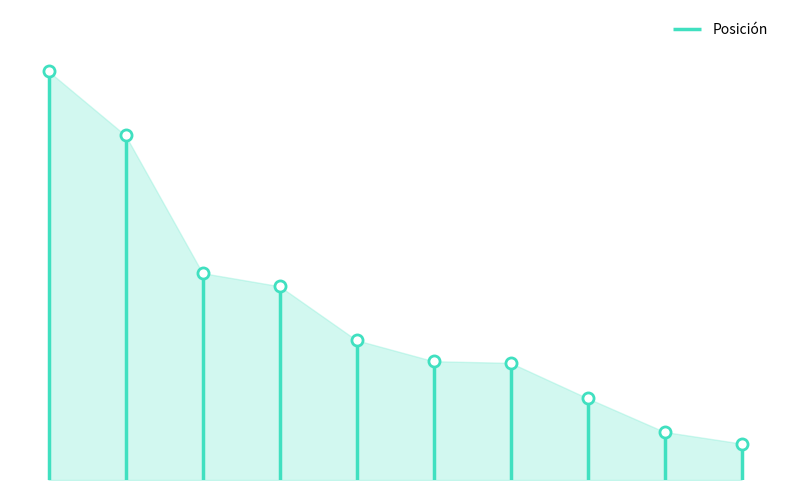

What is the difference between the maximum and minimum values?

0.2